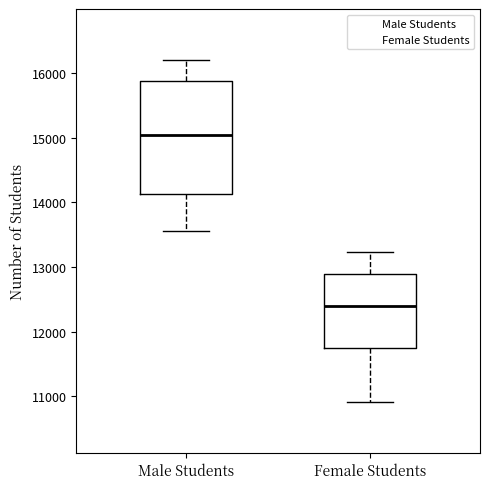

Which box's median line is the lowest?

Female Students